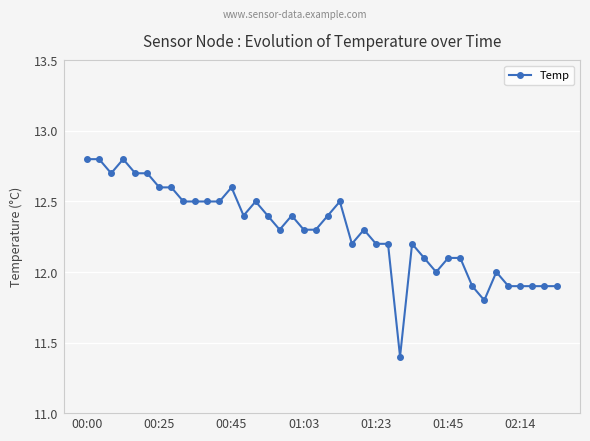

What is the value of the 1st point from the left?

12.8